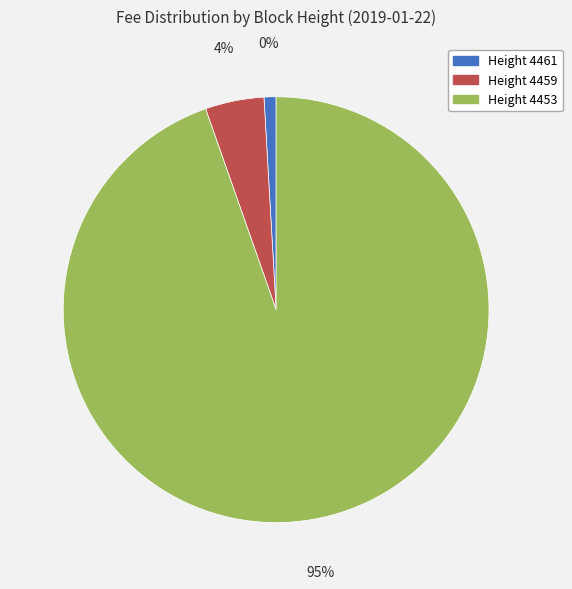

What is the smallest slice in the pie chart?

4461